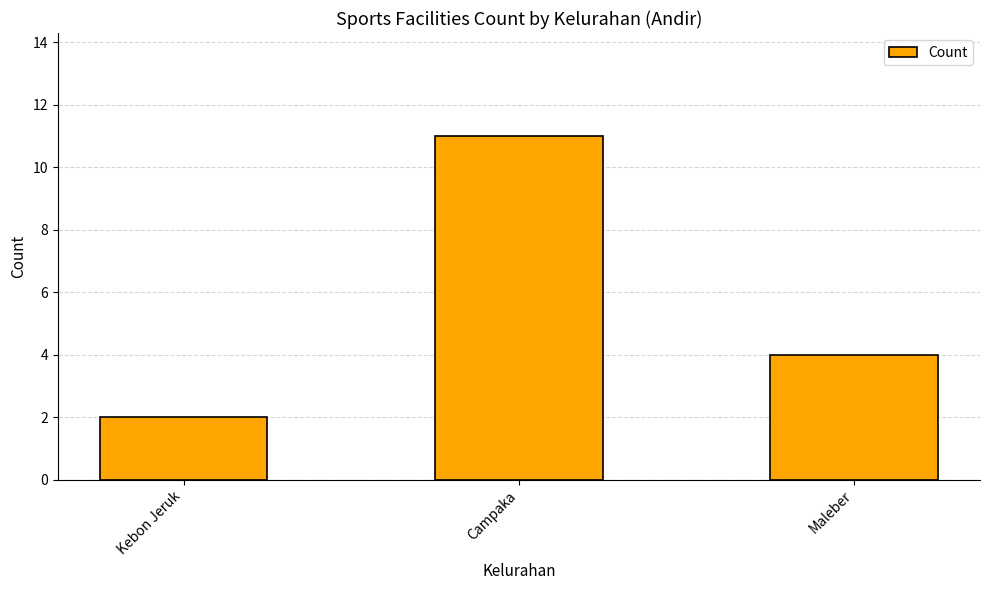

Reading right to left, transcribe all the data shown in this chart.

4	11	2